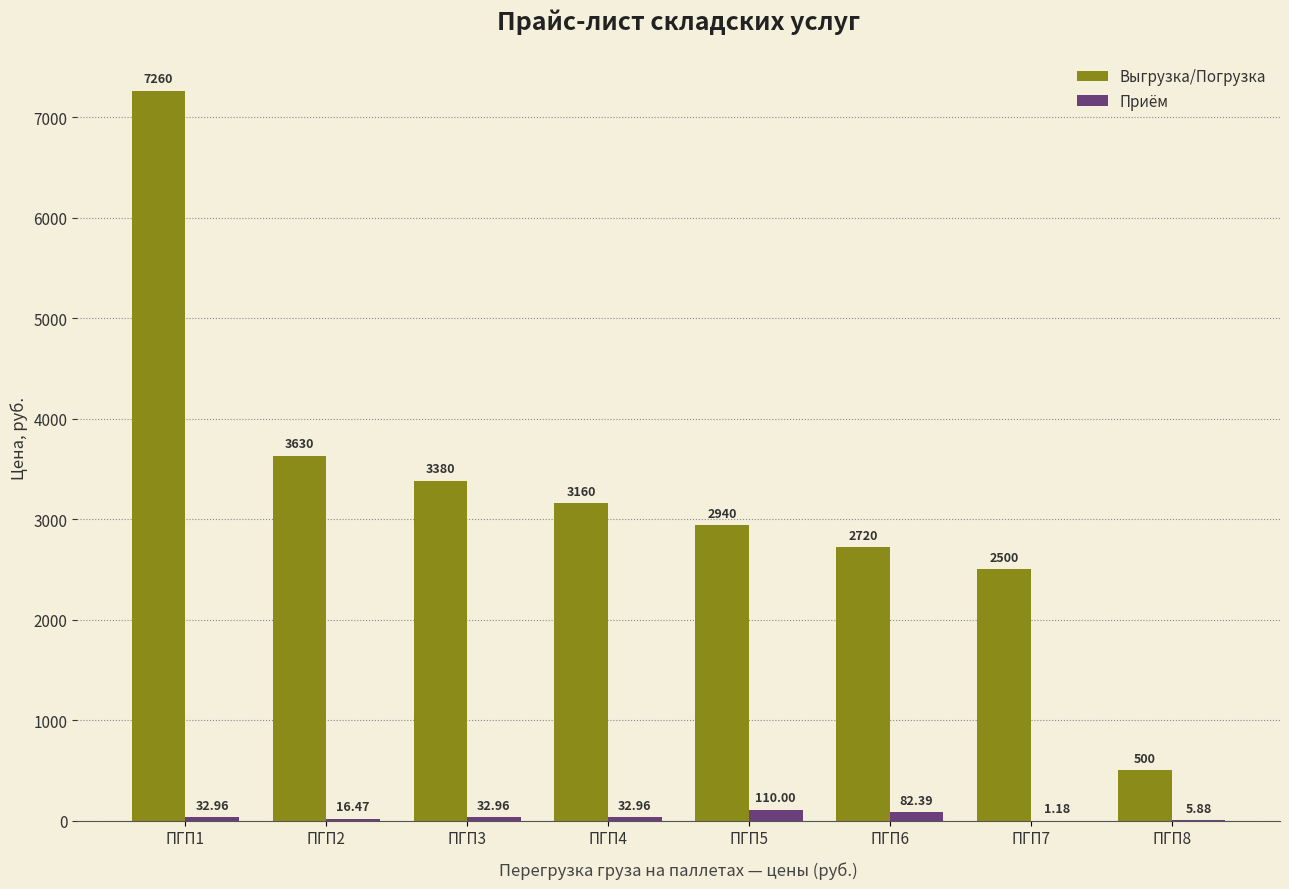

The value of Приём at ПГП1 is 33.0. True or false?

True